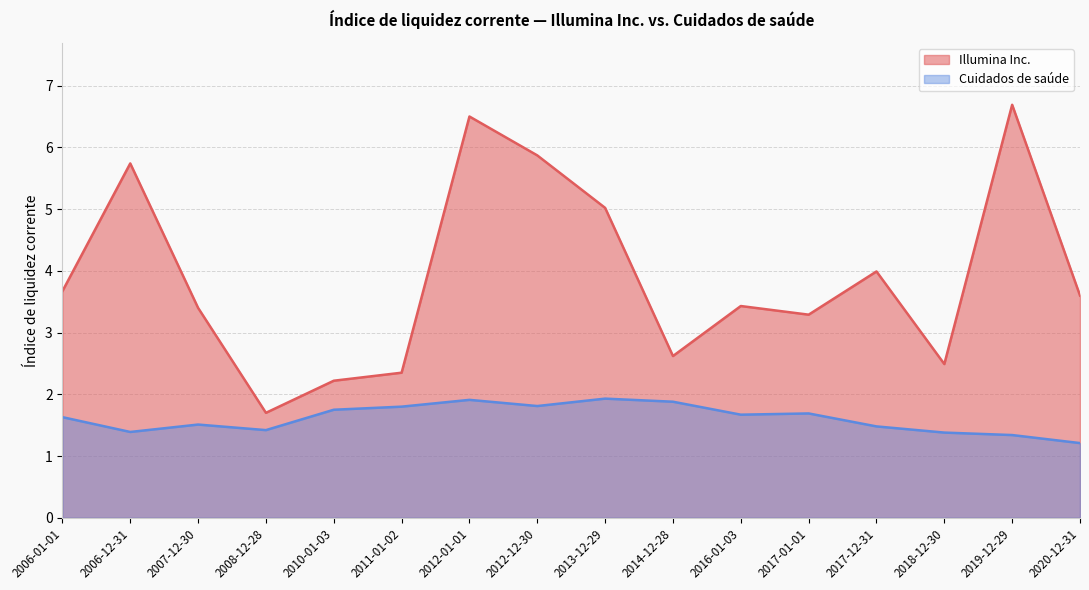

Rank the series at 2016-01-03 from highest to lowest value.

Illumina Inc., Cuidados de saúde